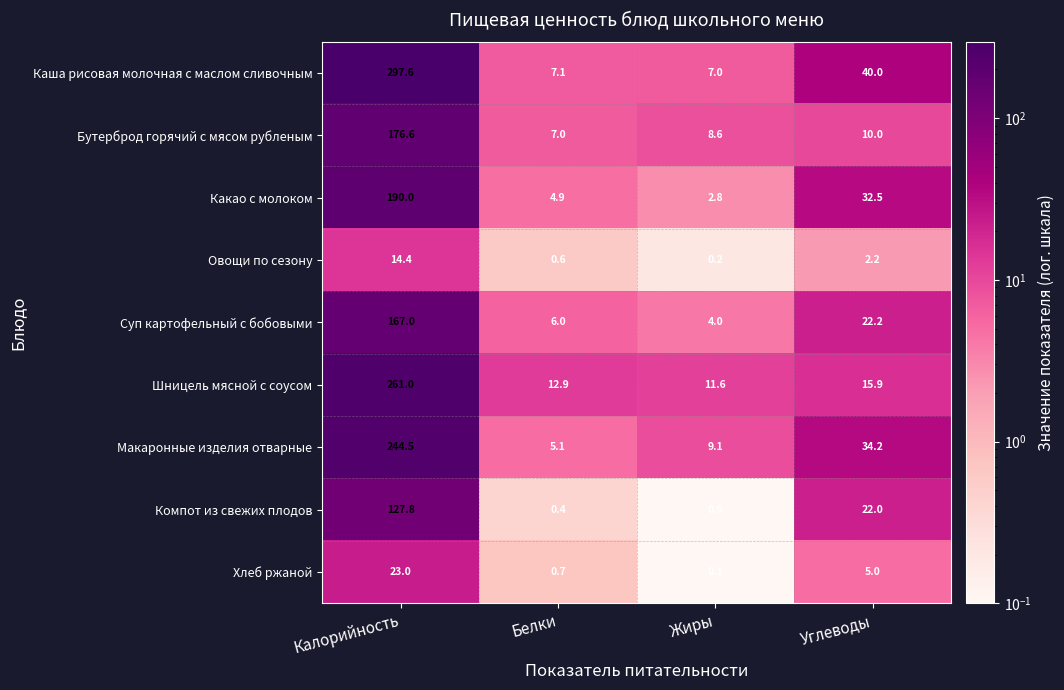

What is the difference between the maximum and minimum values in the Каша рисовая молочная с маслом сливочным series?

290.6